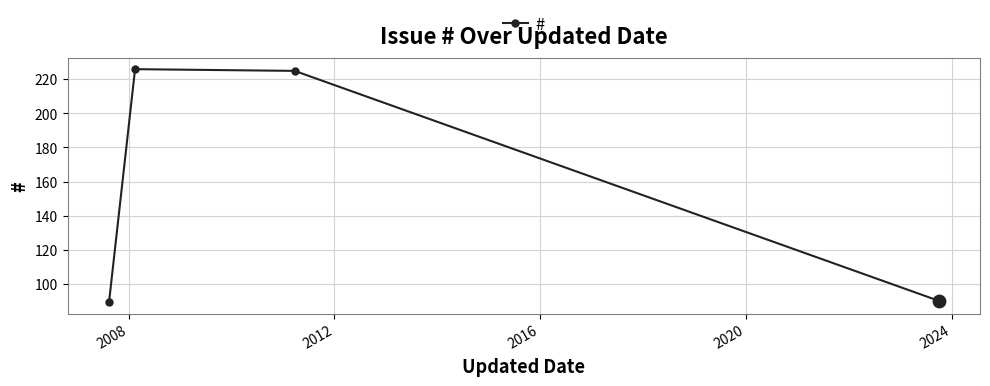

What is the sum of all values?

630